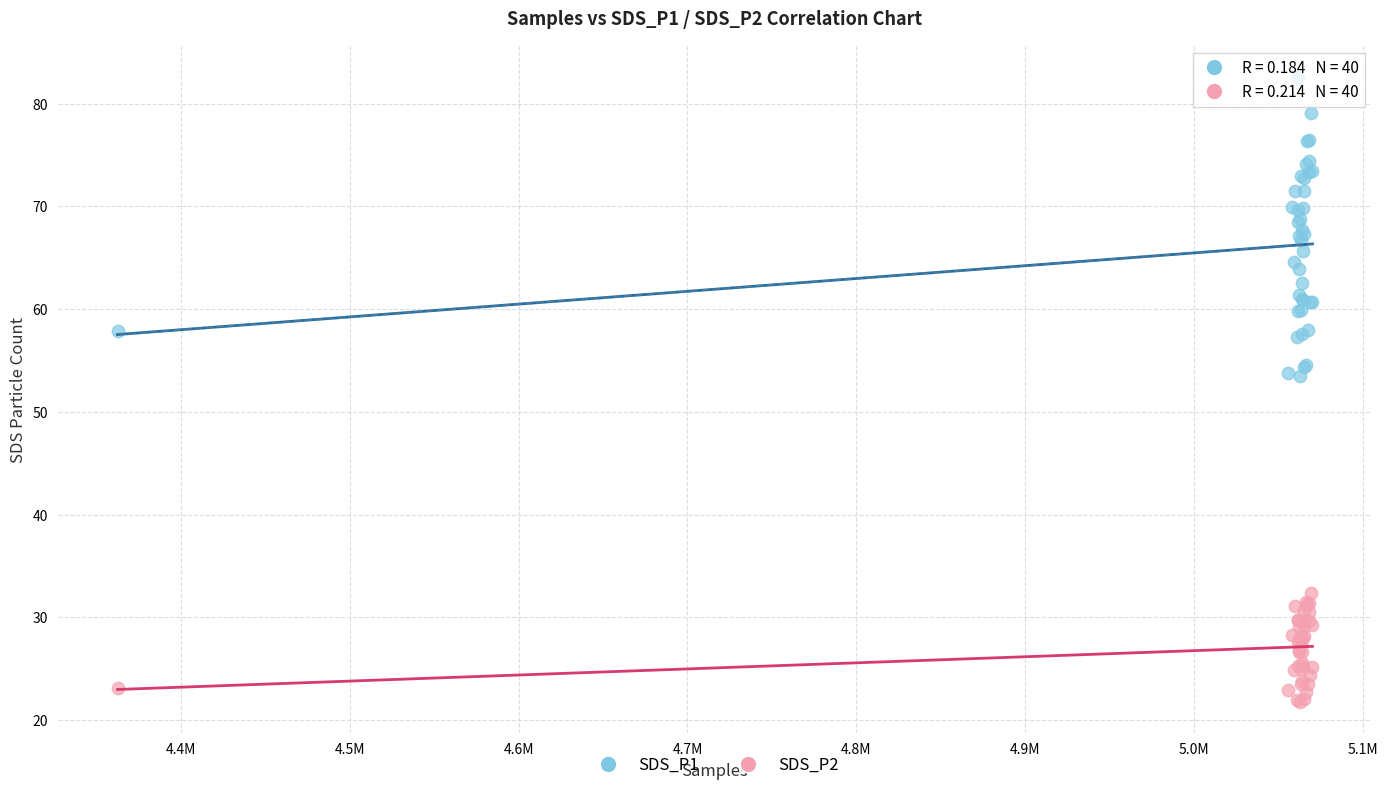

What are all the series names shown in the legend?

SDS_P1, SDS_P2